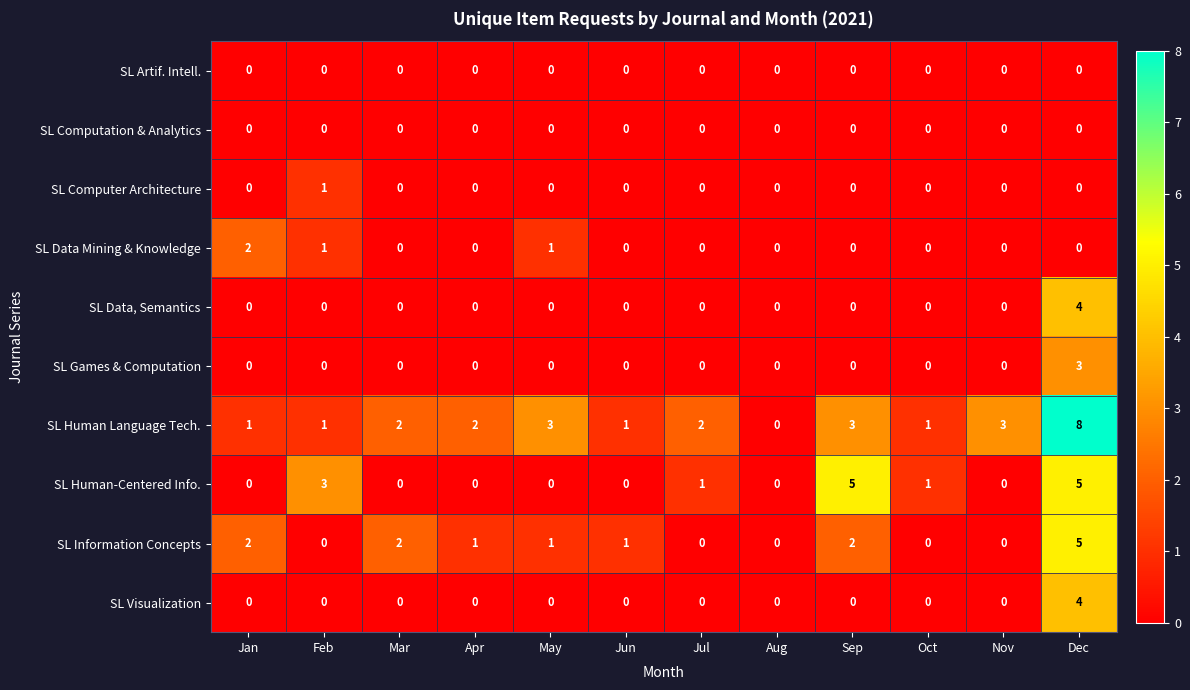

Which series has the widest spread of values?

SL Human Language Tech.